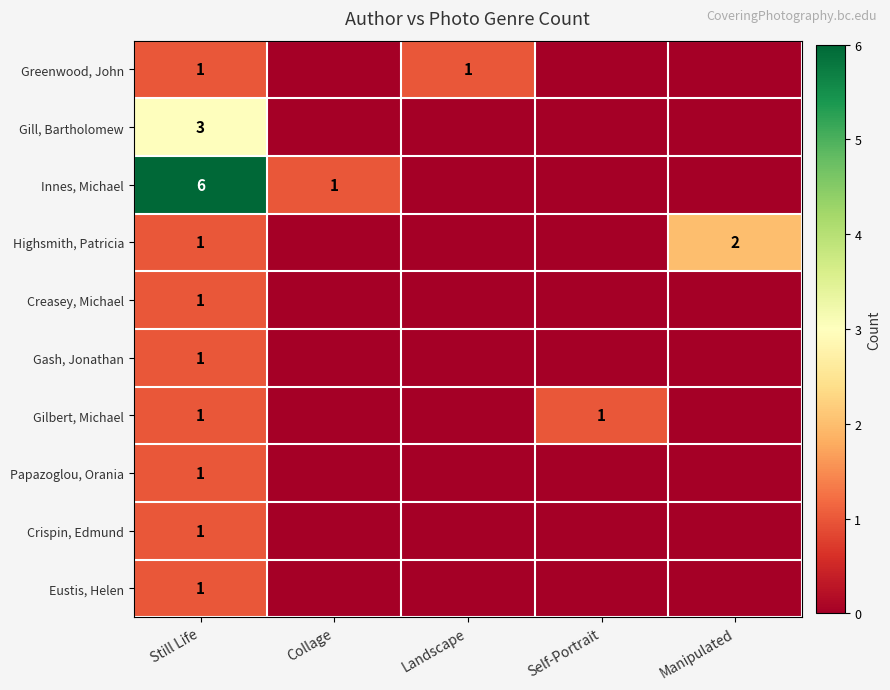

At which category does the chart reach its minimum across all series?

Collage